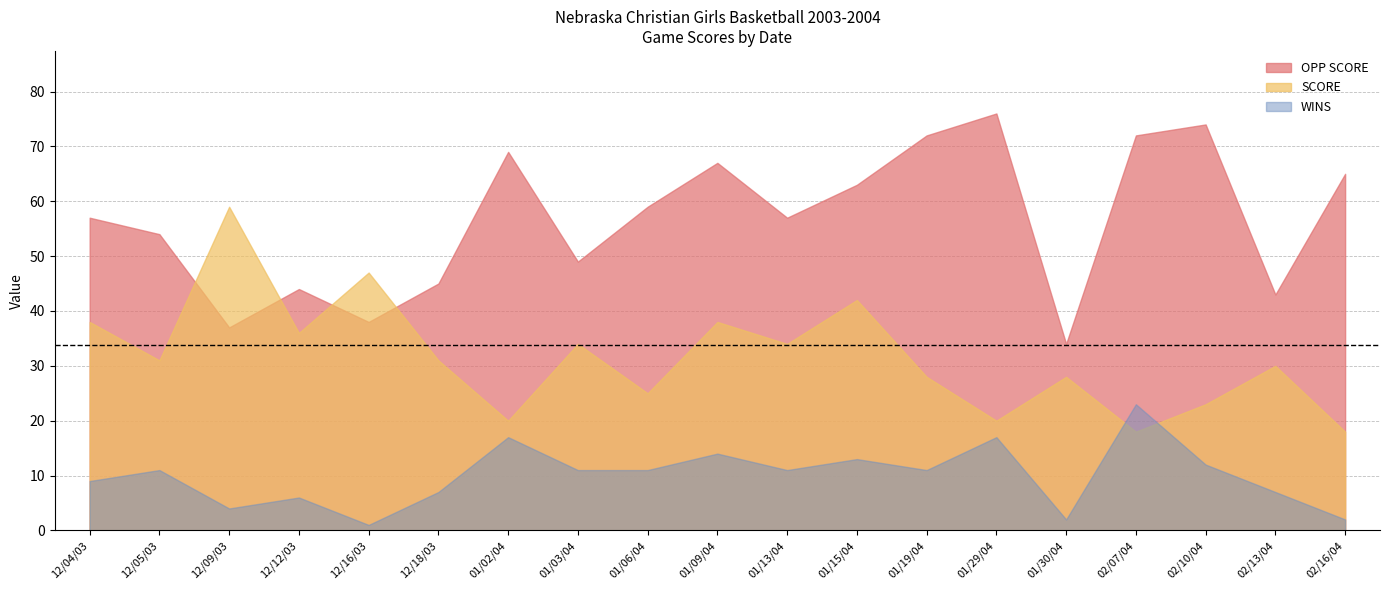

List the labels in order of OPP SCORE value, largest first.

01/29/04, 02/10/04, 01/19/04, 02/07/04, 01/02/04, 01/09/04, 02/16/04, 01/15/04, 01/06/04, 12/04/03, 01/13/04, 12/05/03, 01/03/04, 12/18/03, 12/12/03, 02/13/04, 12/16/03, 12/09/03, 01/30/04